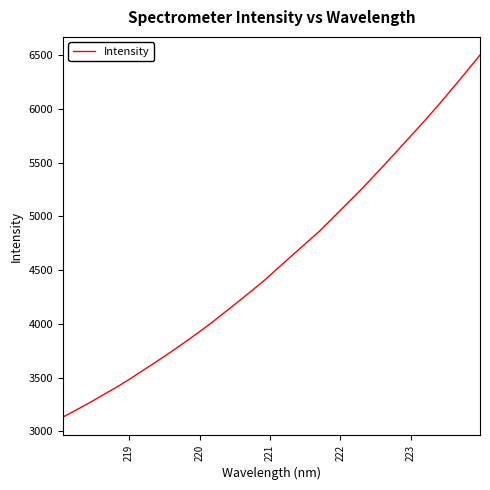

What is the smallest value displayed?

3133.6